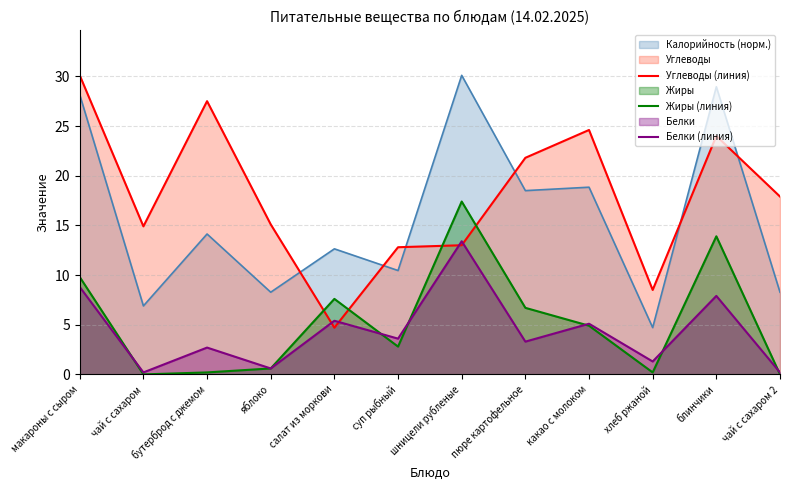

What is the difference between the maximum and second lowest values in the Белки (линия) series?

13.2